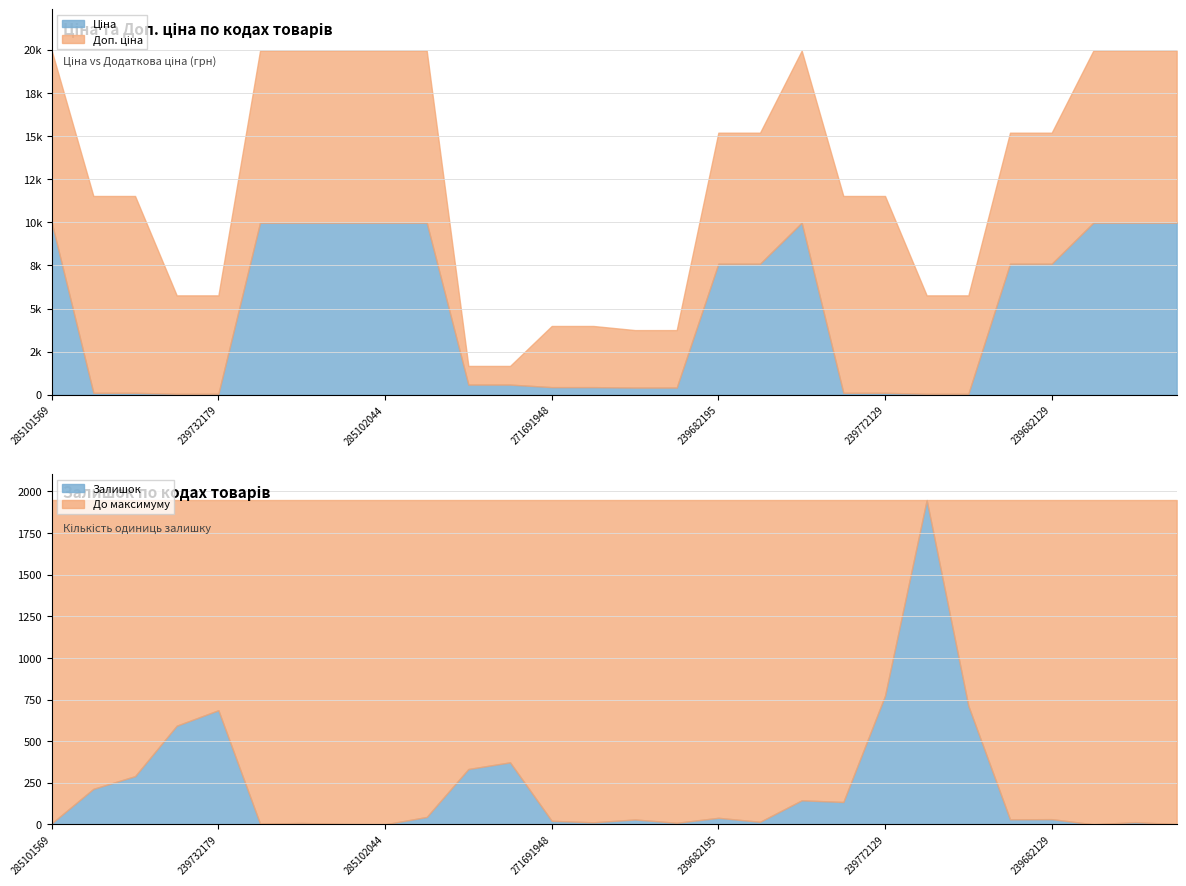

Where is the first local maximum for Залишок?

239732179